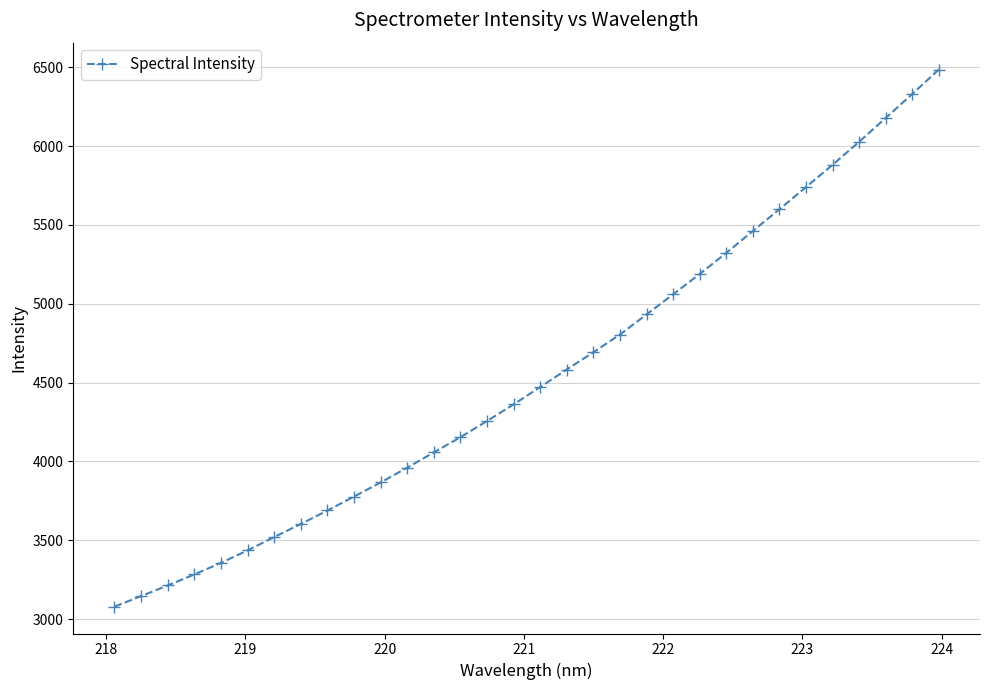

What is the value of the 28th point from the left?

5880.8